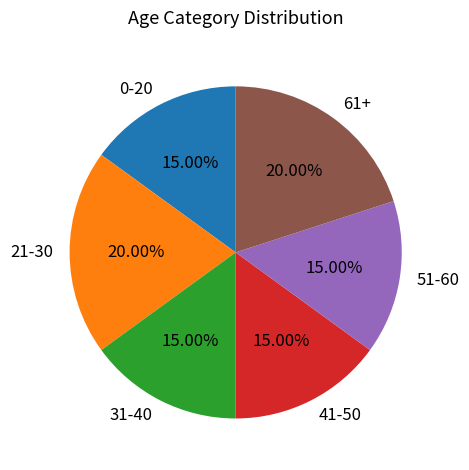

Do 21-30 and 41-50 together represent more than half of the pie?

No